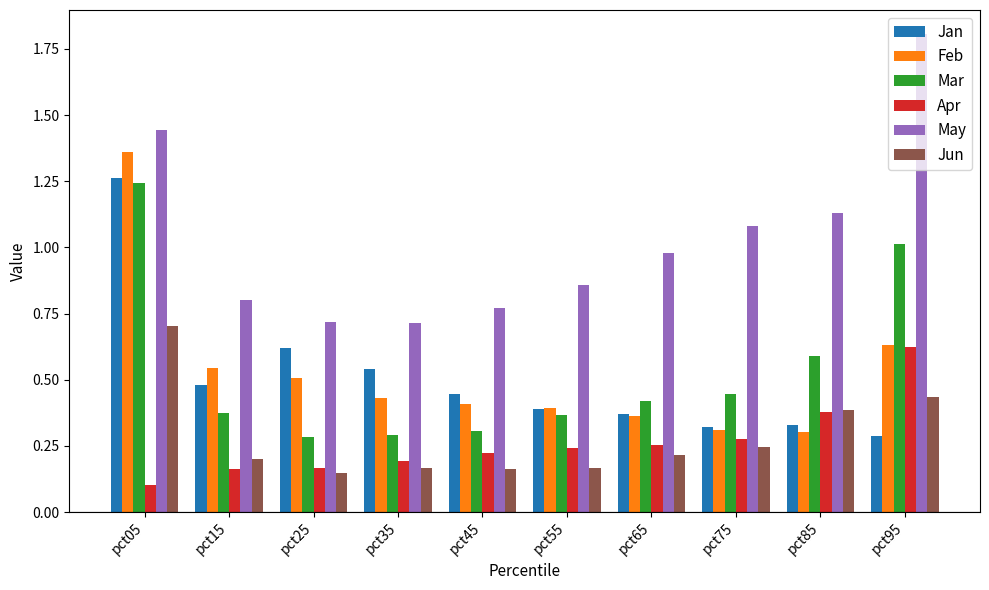

What is the sum of the Feb values at pct05 and pct45?

1.8